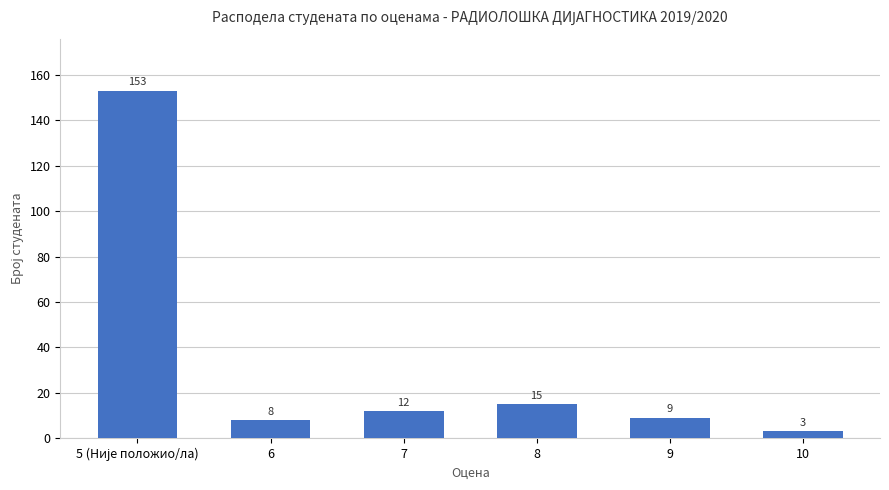

Which category has the lowest value across all series?

10